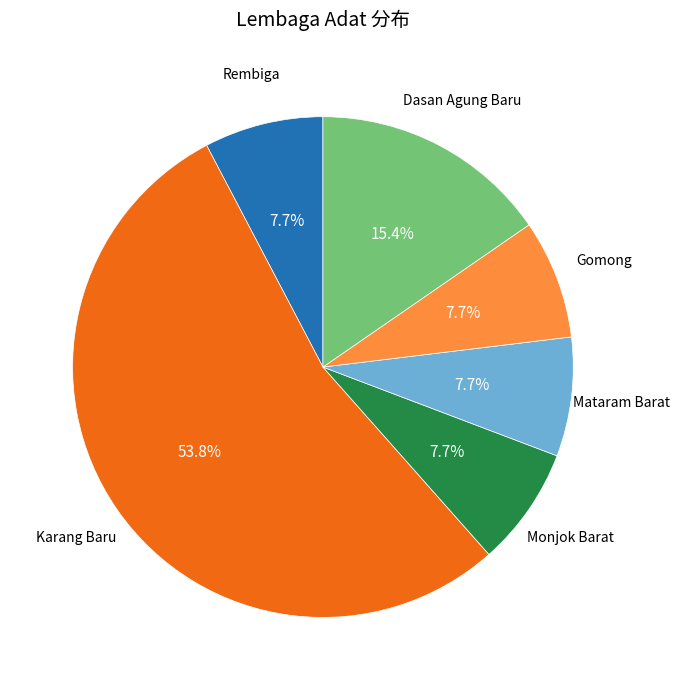

How many segments does this pie chart have?

6